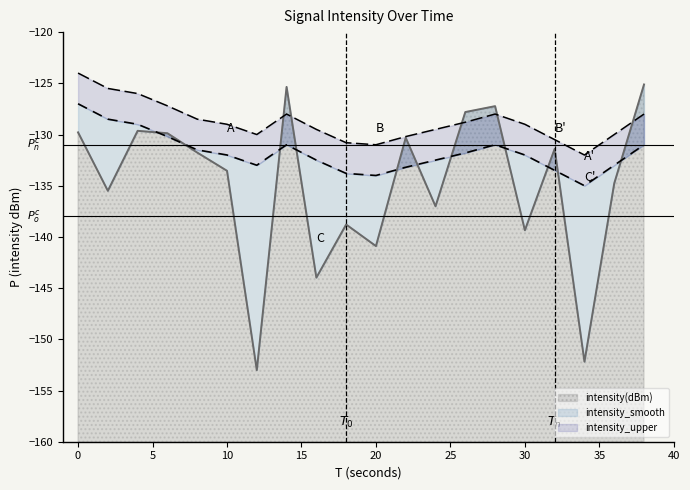

Does the chart display data point markers on the line(s)?

No